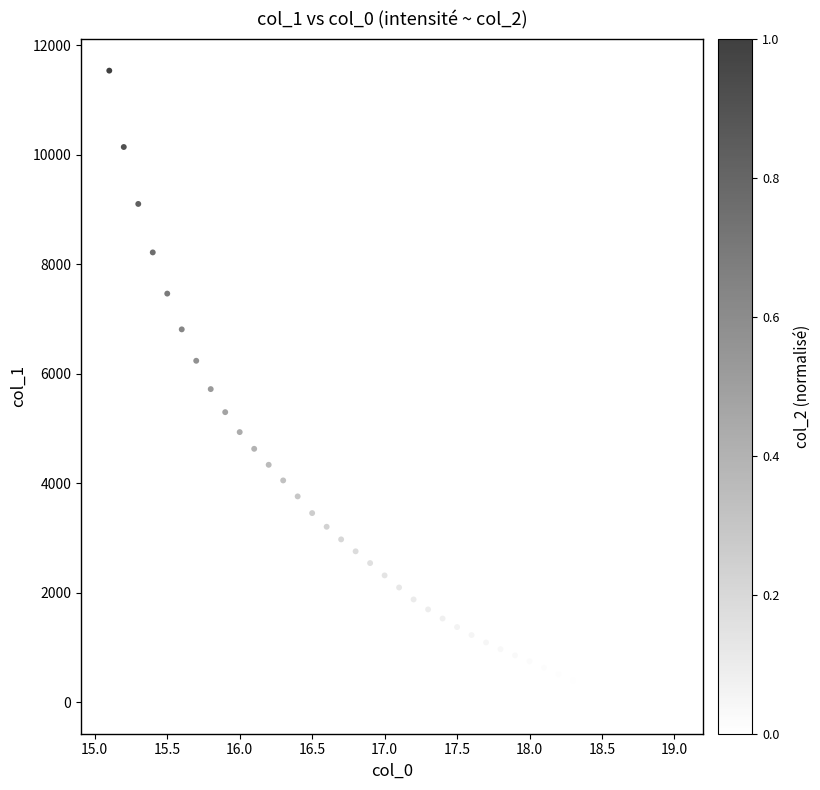

What is the range of X values (max minus min)?

3.9